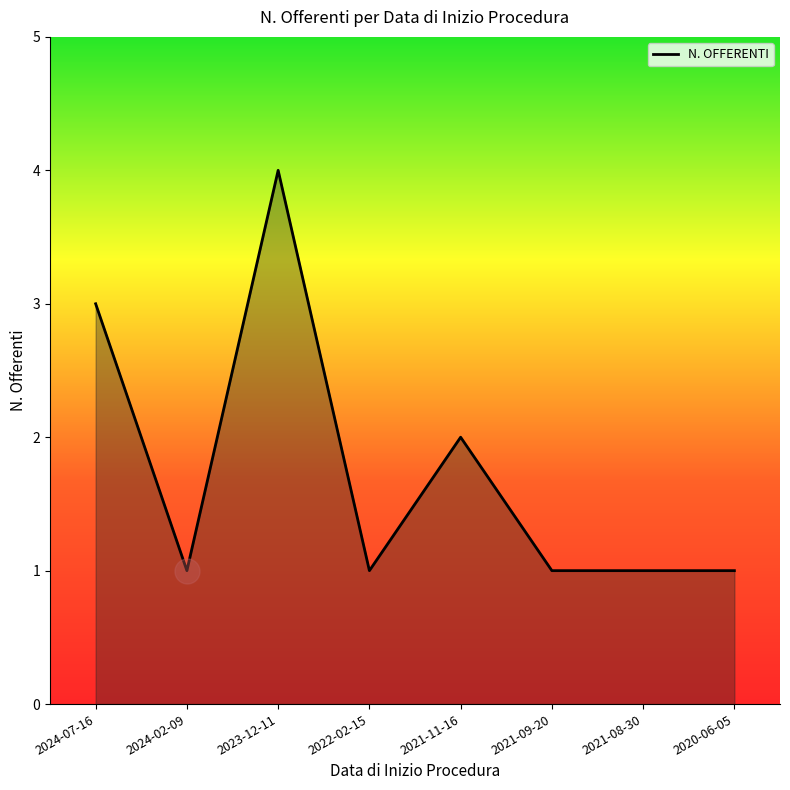

What is the approximate value at 2023-12-11?

4